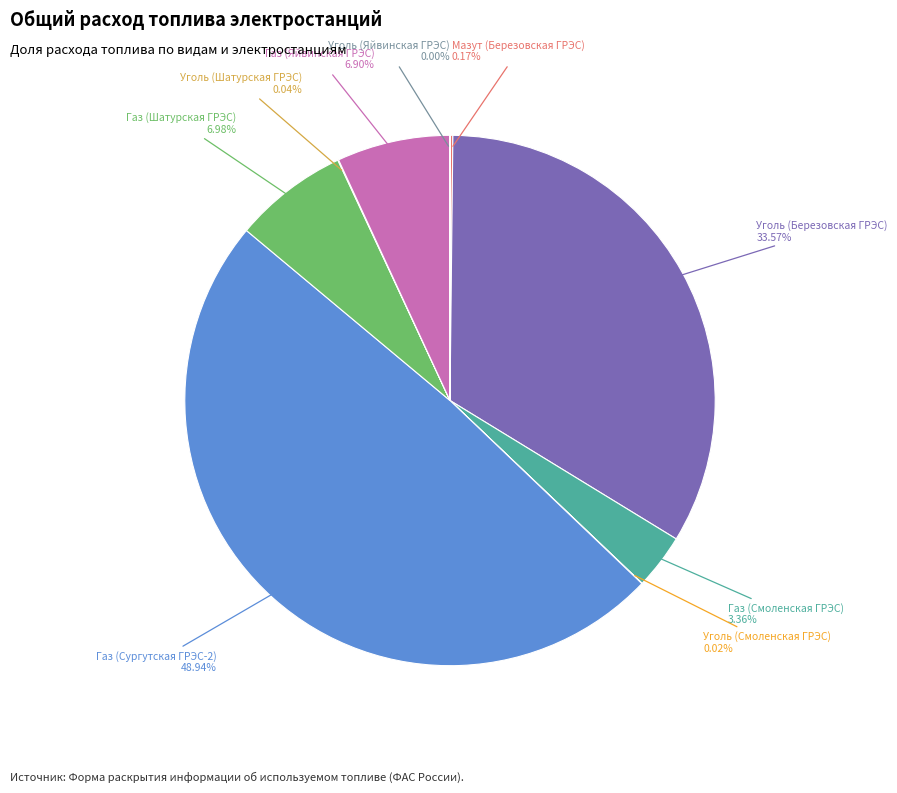

To the nearest percent, what is the difference between the largest and smallest slice percentages?

49%